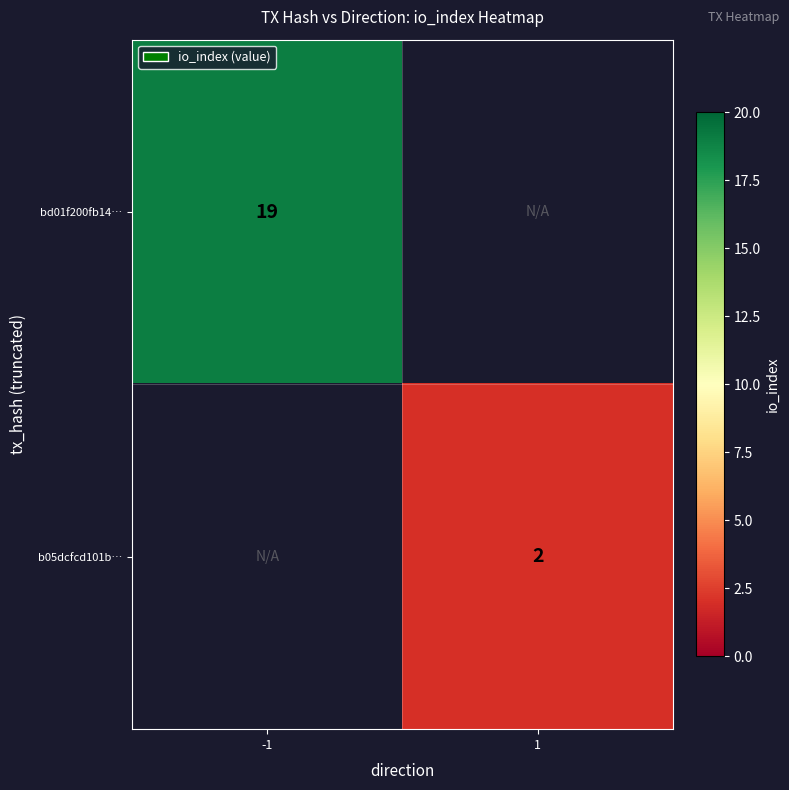

At how many categories does at least one series exceed 14?

1